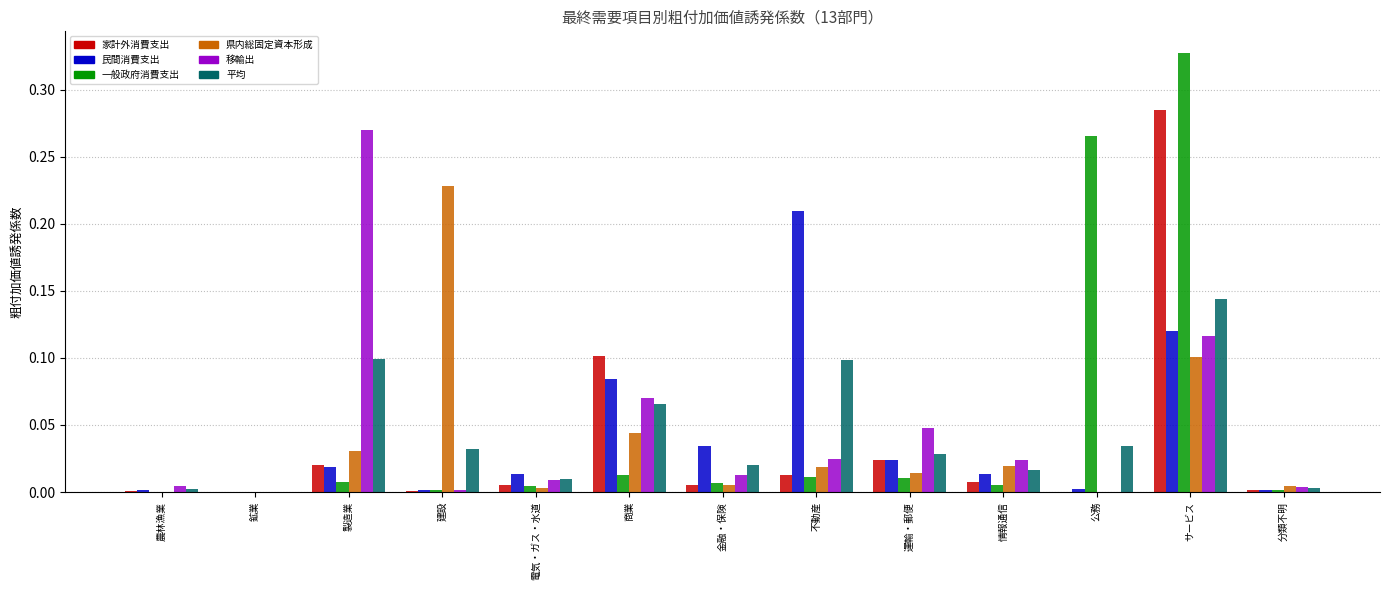

Which category has the highest value in the 移輸出 series?

製造業